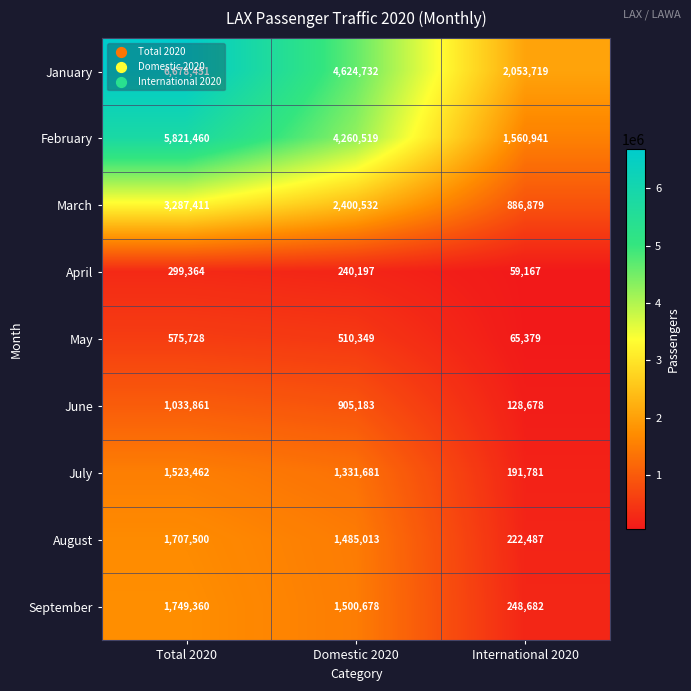

What is the minimum value for July?

191781